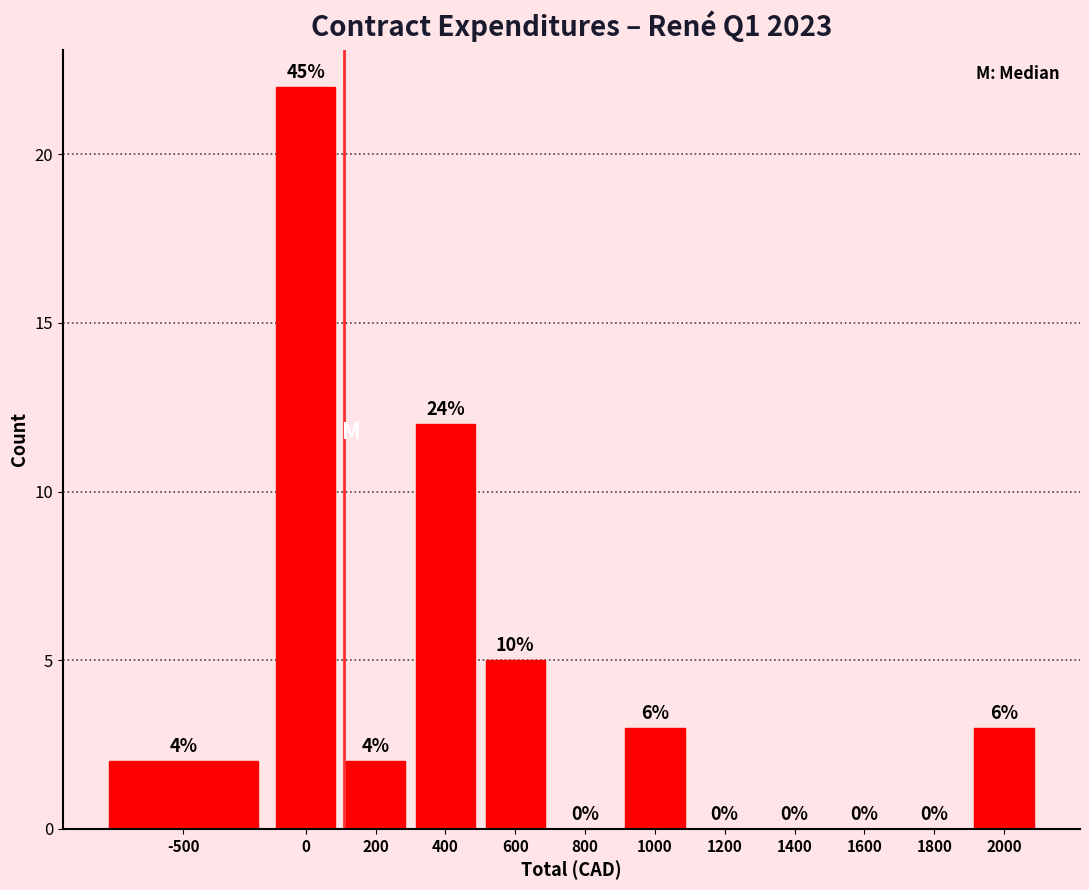

Are the bars horizontal?

No